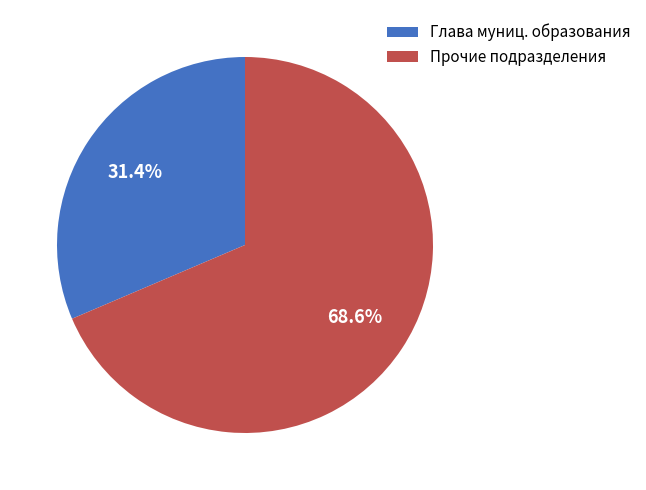

Rank the categories by value from lowest to highest.

Глава муниц. образования, Прочие подразделения